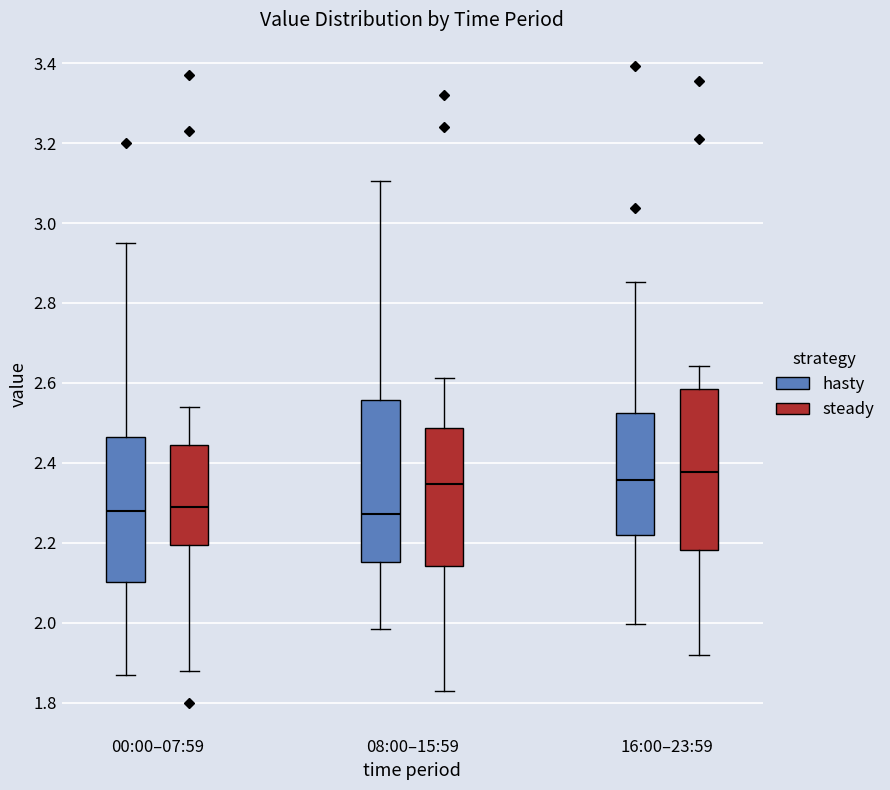

Where does the median line of the box for 00:00–07:59 (steady) sit on the y-axis? The values are not printed on the chart, so give them approximately, as read against the axis.

2.30